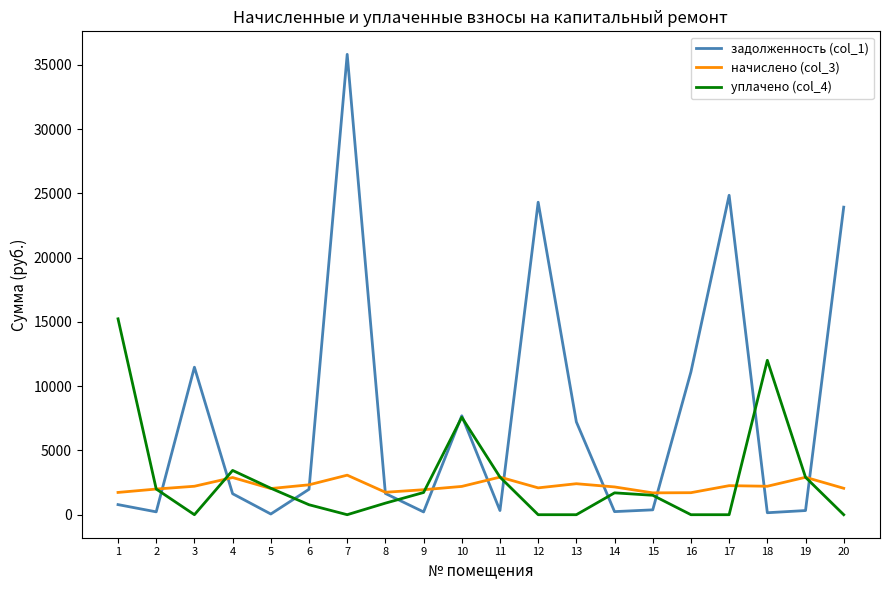

What is the sum of the уплачено (col_4) values at 17 and 8?

900.0